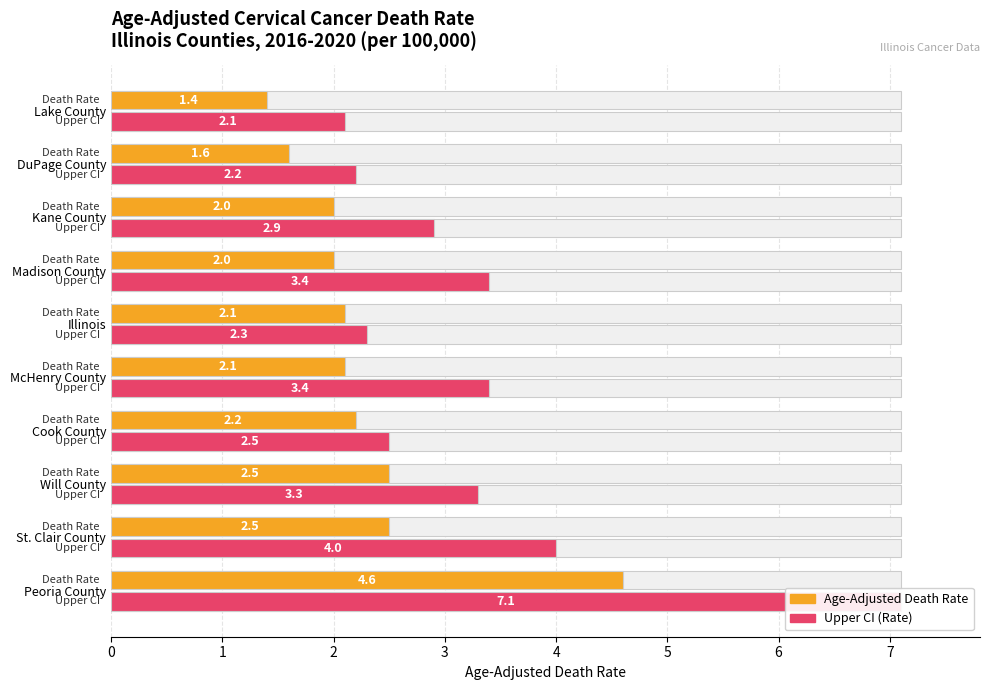

Rank the series by their average value, from highest to lowest.

Upper CI (Rate), Age-Adjusted Death Rate